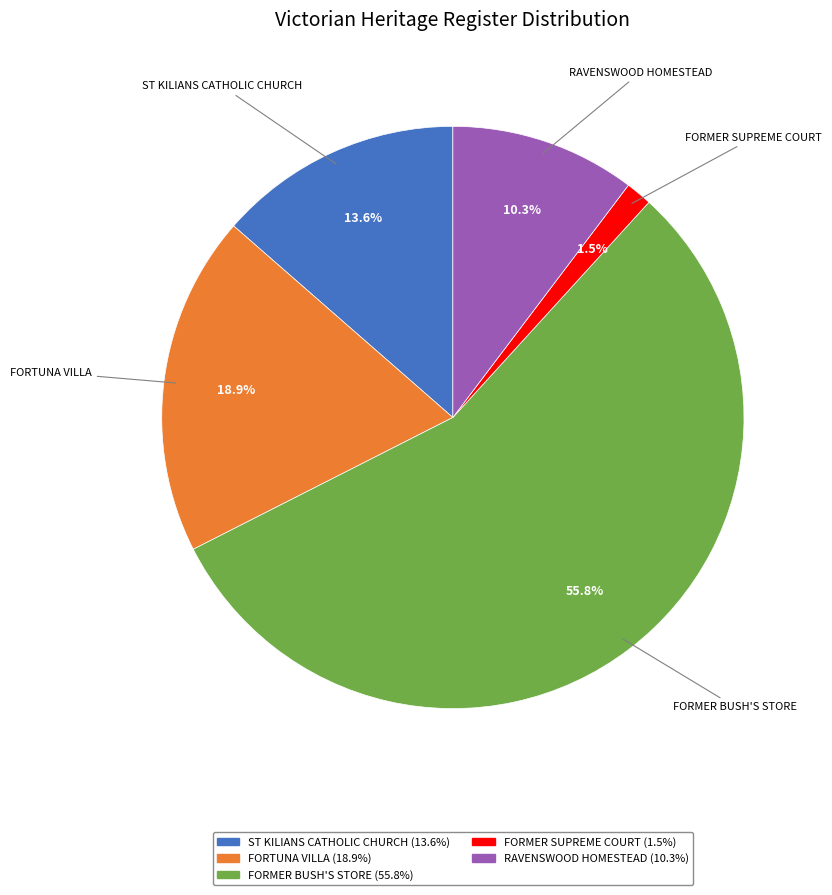

Is it true that FORMER BUSH'S STORE is 56% of the pie?

True